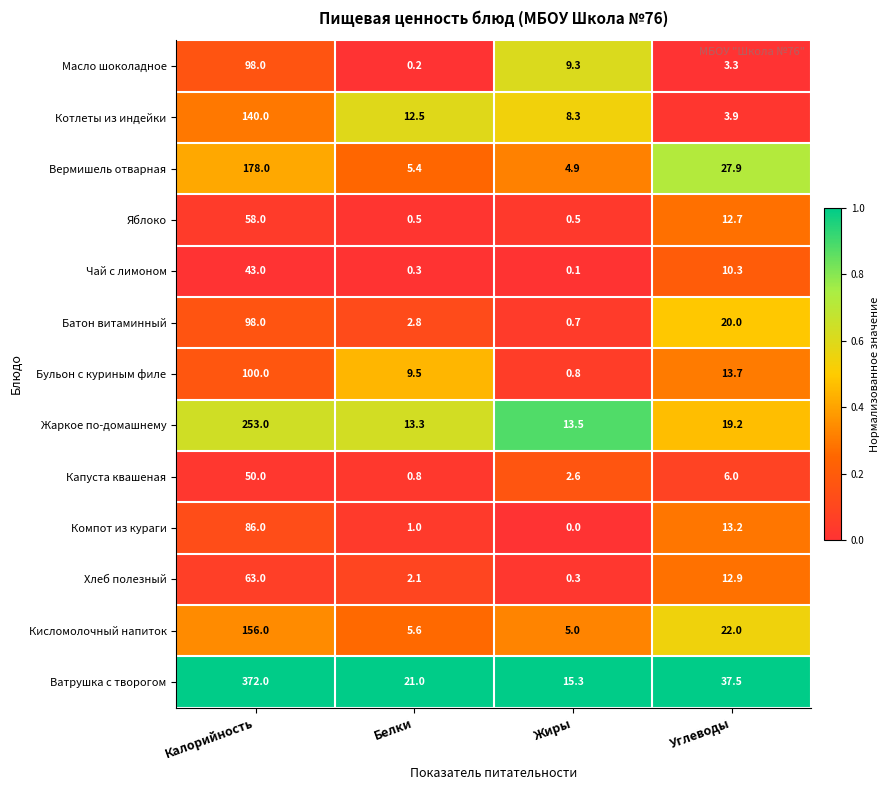

Rank the categories by Капуста квашеная value from lowest to highest.

Белки, Жиры, Углеводы, Калорийность